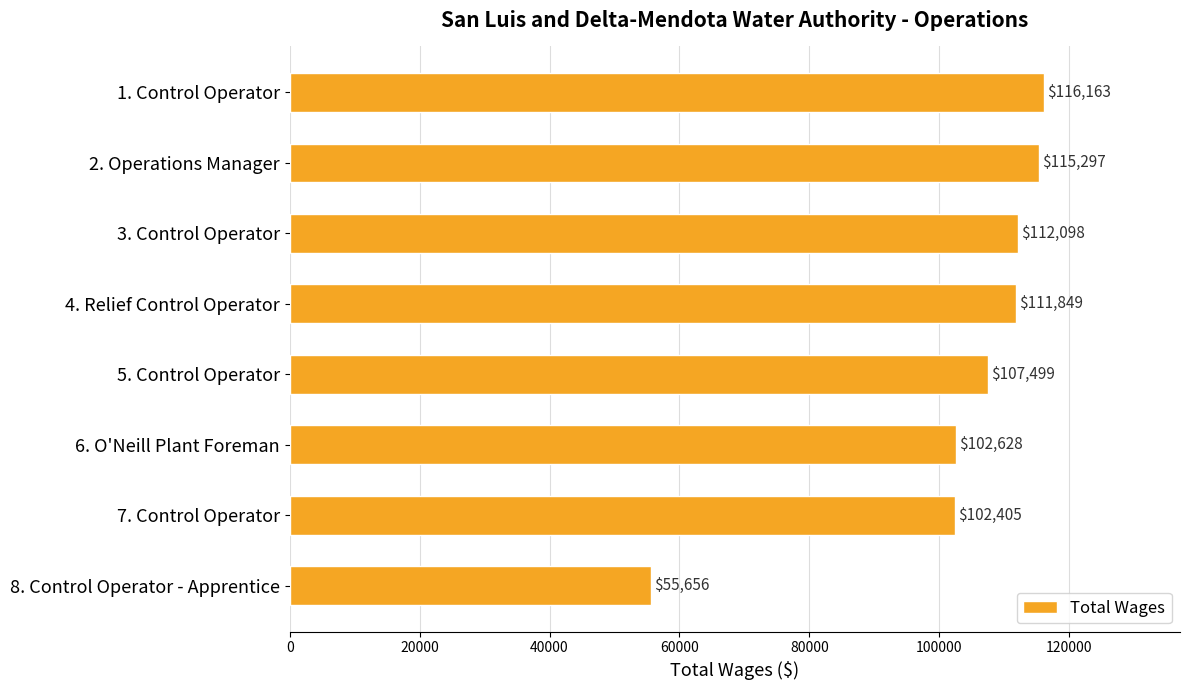

Reading bottom to top, list all the values displayed in this chart.

55656	102405	102628	107499	111849	112098	115297	116163